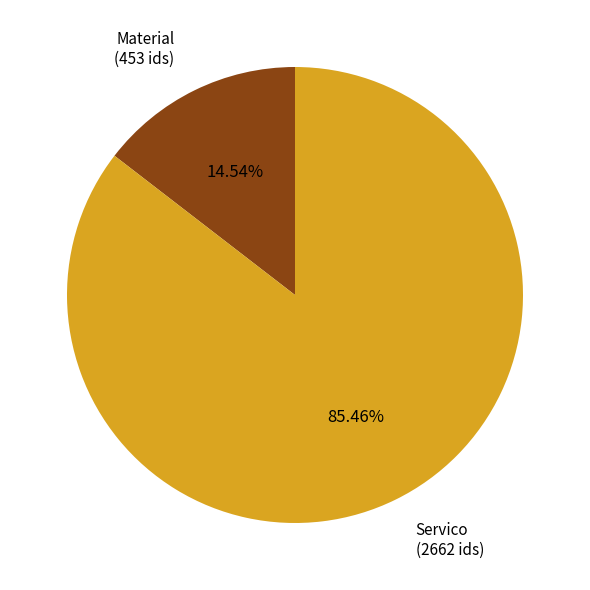

How much of the chart is everything except Servico?

14.5%